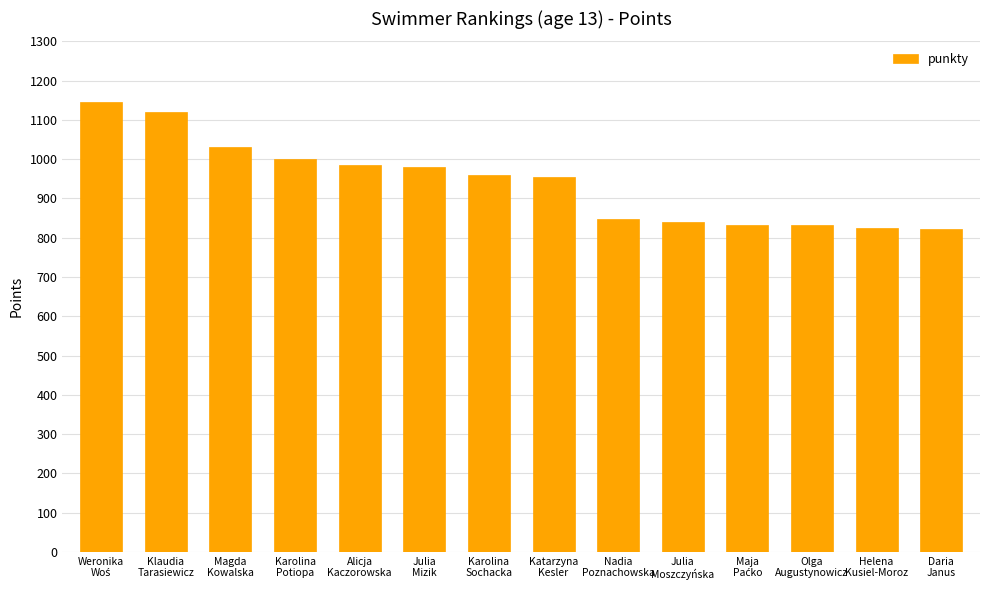

Are the bars horizontal?

No